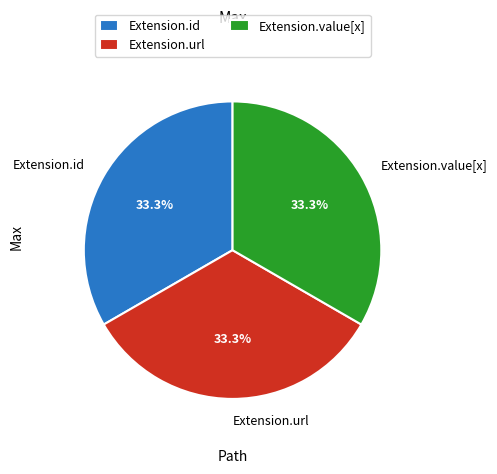

How many segments does this pie chart have?

3